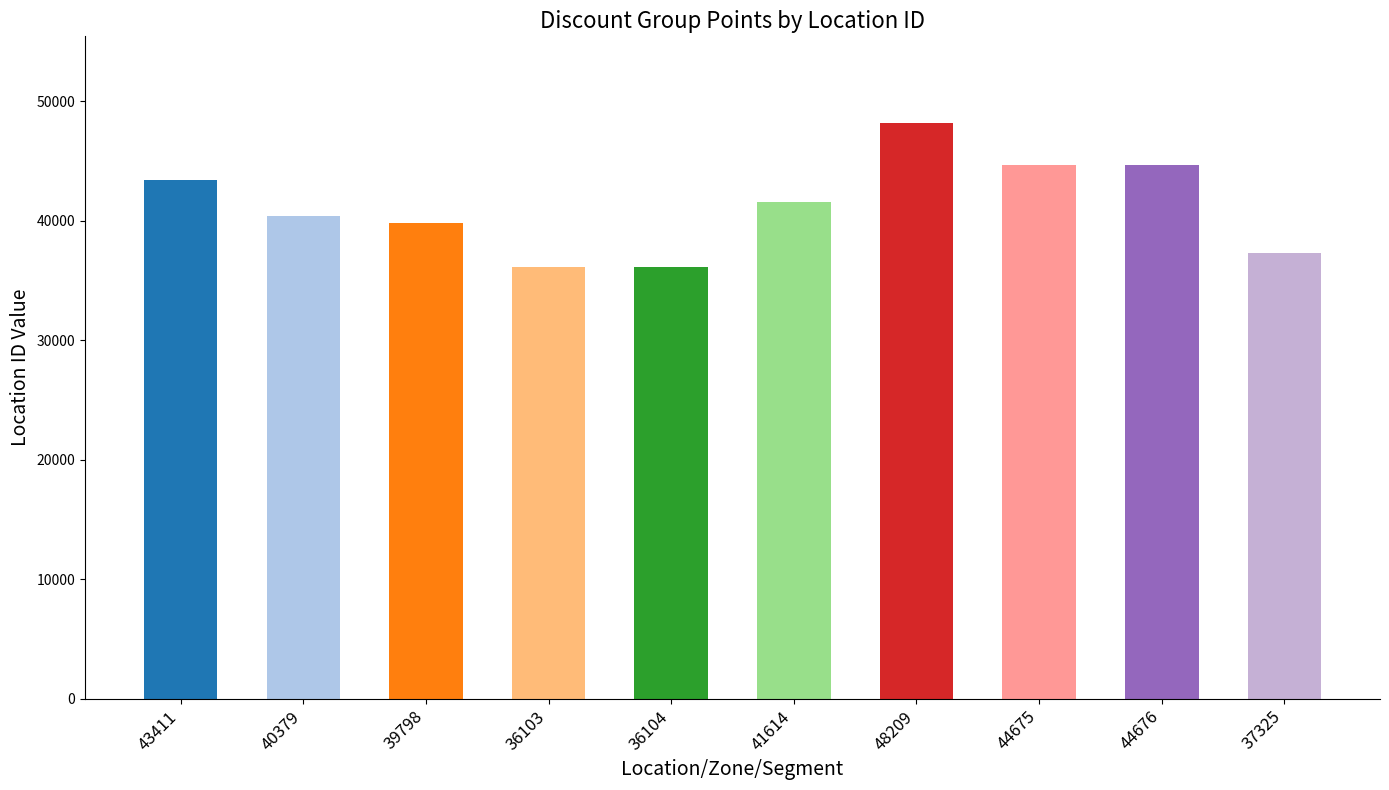

Are the bars horizontal?

No